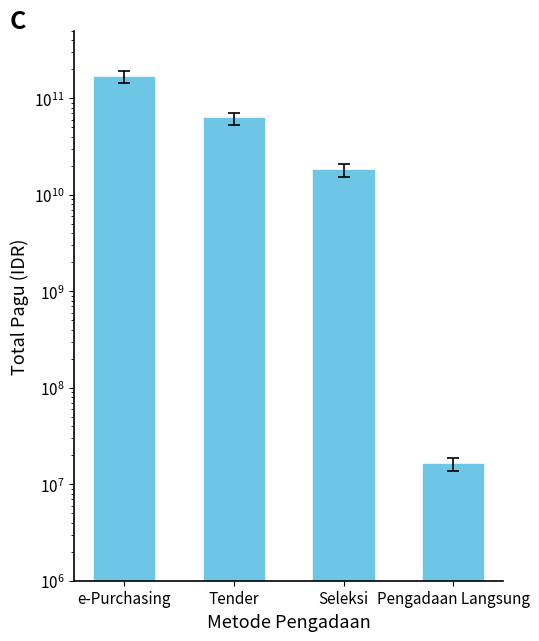

What is the change in value from Seleksi to Pengadaan Langsung?

-18094420100